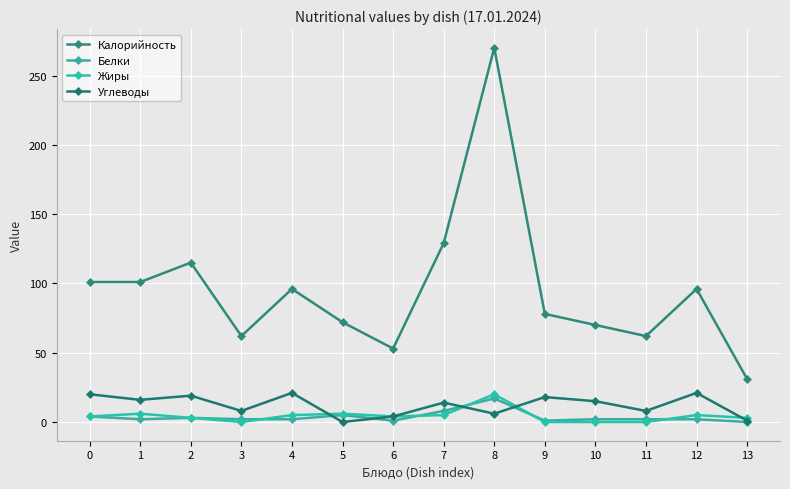

What is the difference between the Углеводы values at 9 and 3?

10